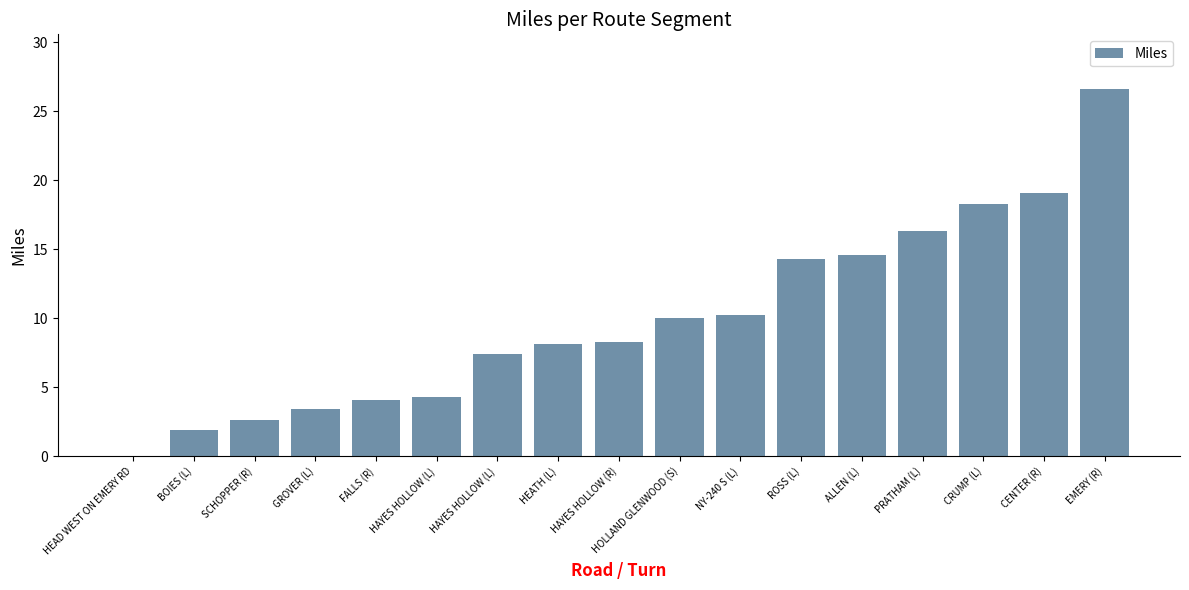

What is the label of the 1st bar from the left?

HEAD WEST ON EMERY RD